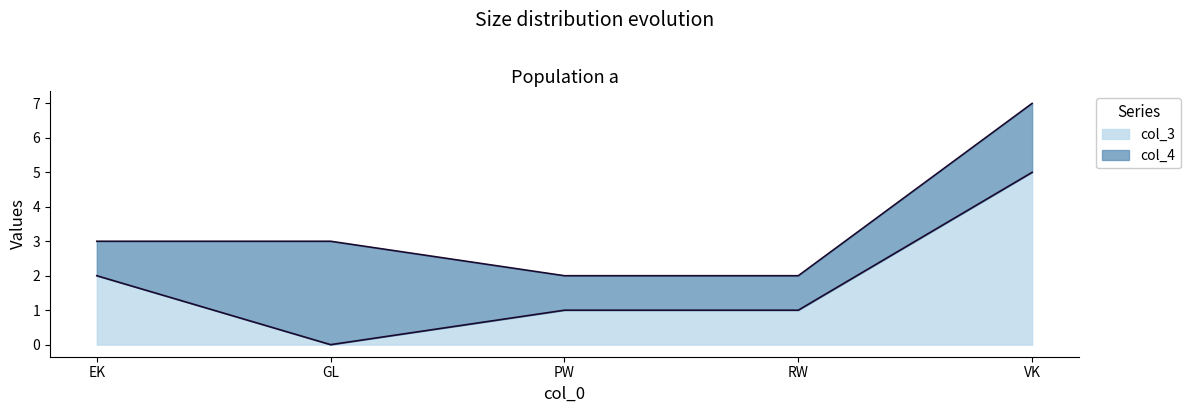

What is the value of the 5th point from the left?

5